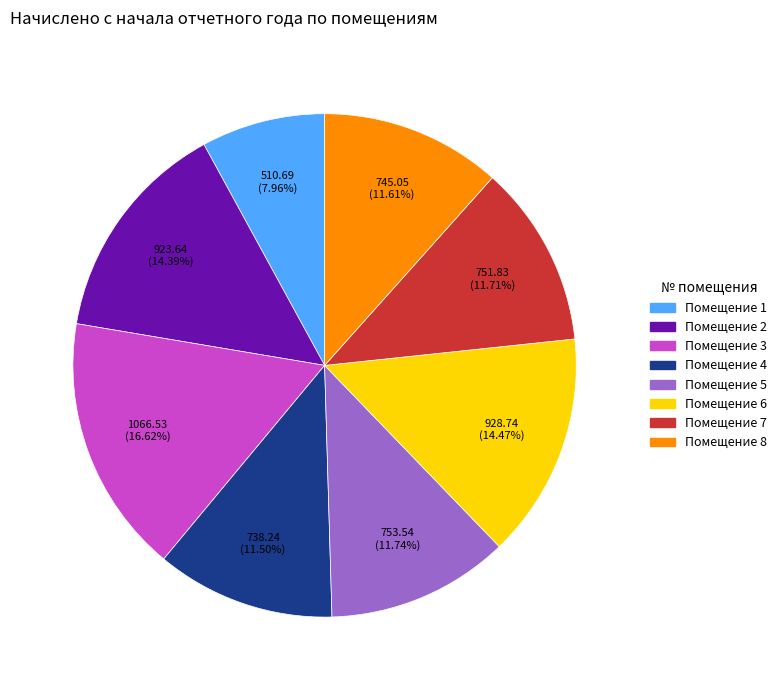

Is there a majority slice in this chart?

No